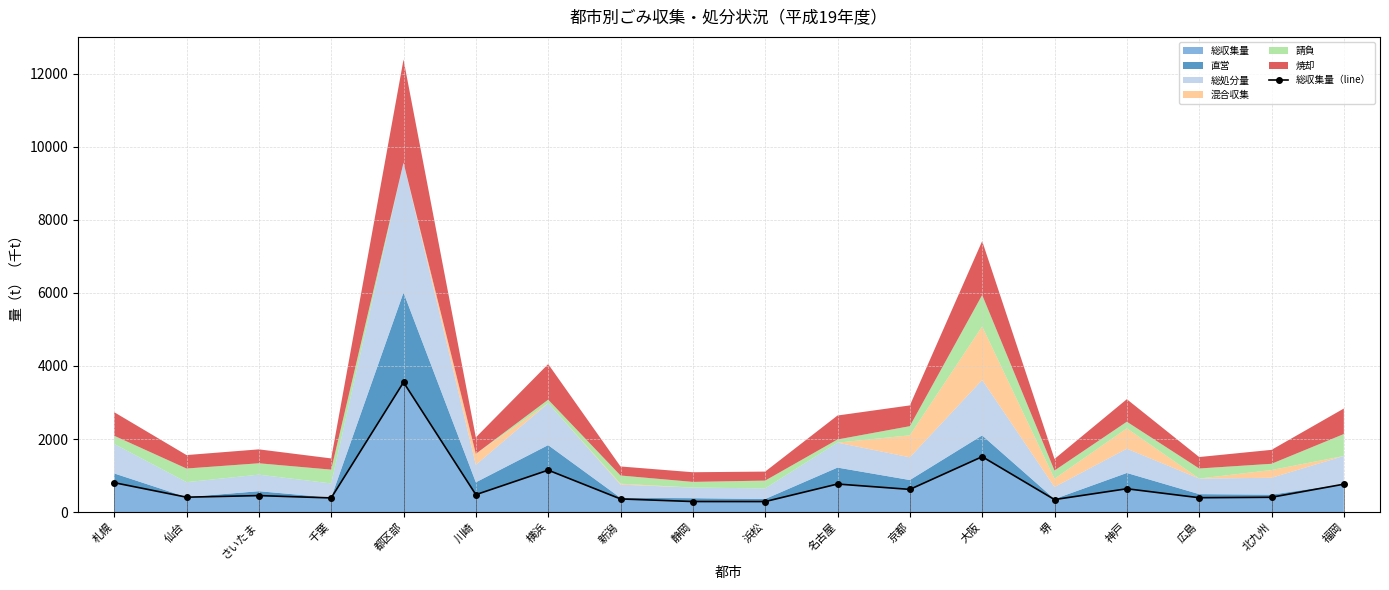

True or false: there are more than 1 points higher than both neighbors.

True